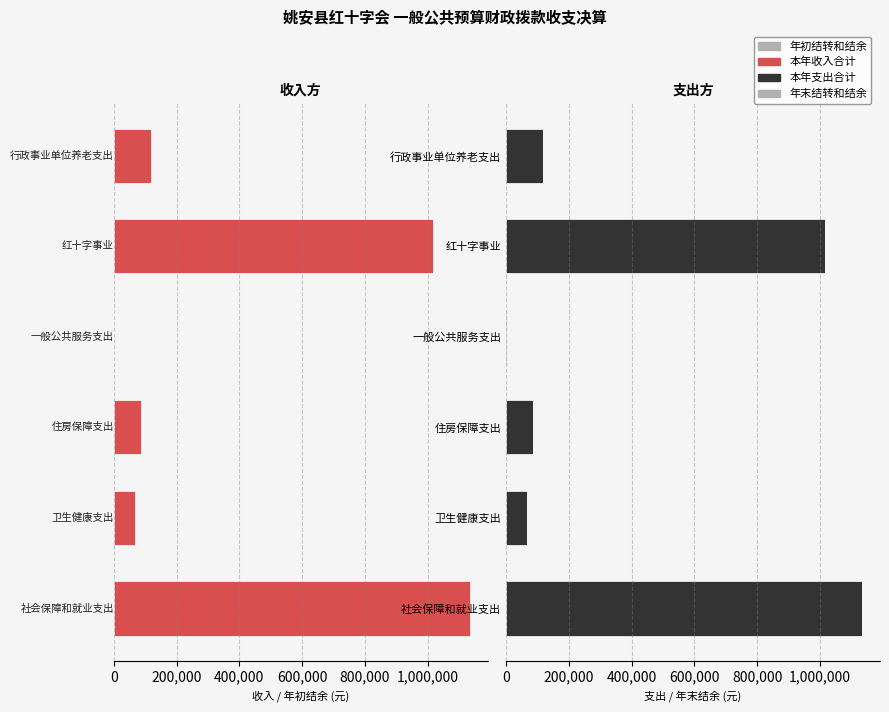

What are all the series names shown in the legend?

年初结转和结余, 本年收入合计, 本年支出合计, 年末结转和结余